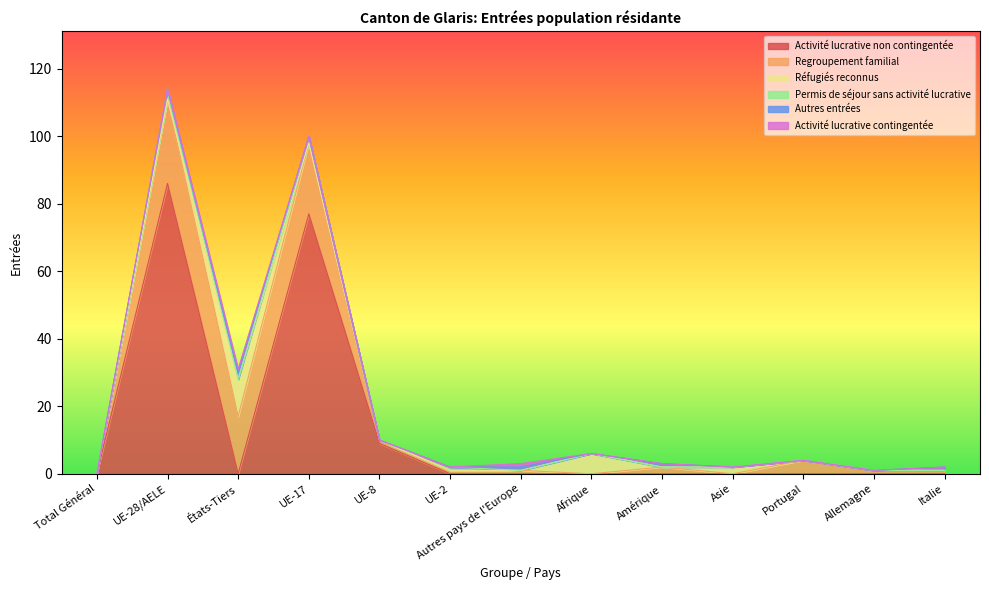

What are all the series names shown in the legend?

Activité lucrative non contingentée, Regroupement familial, Réfugiés reconnus, Permis de séjour sans activité lucrative, Autres entrées, Activité lucrative contingentée